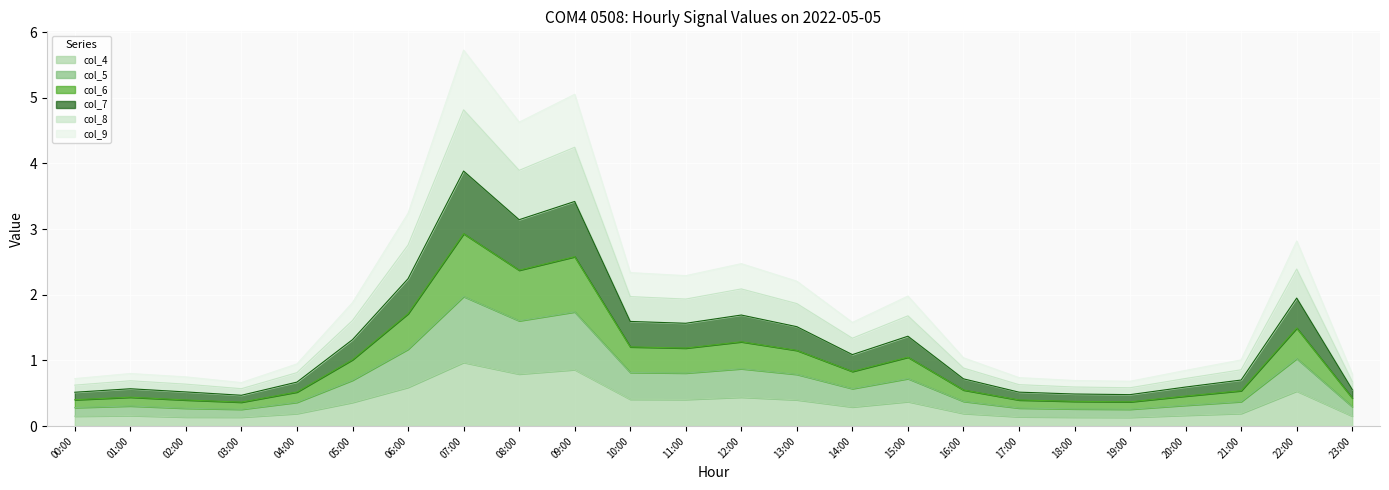

In col_5, how many points are higher than both neighbors (excluding endpoints)?

6